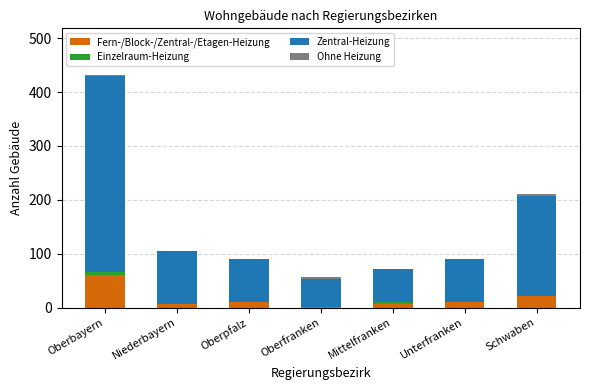

Where is Fern-/Block-/Zentral-/Etagen-Heizung nearest to the value 31?

Schwaben